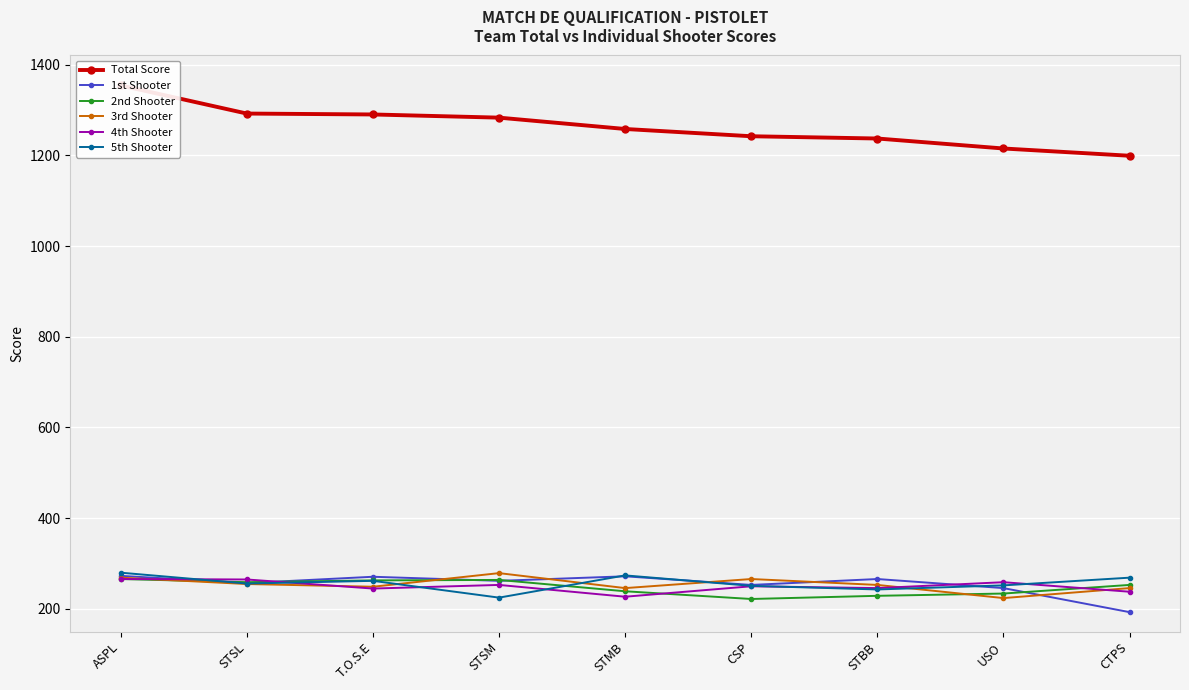

True or false: Total Score has more than 2 points higher than both neighbors.

False